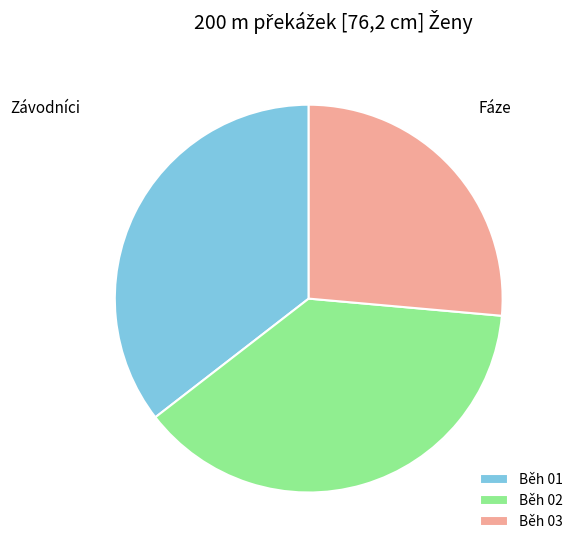

How many slices are in this pie chart?

3